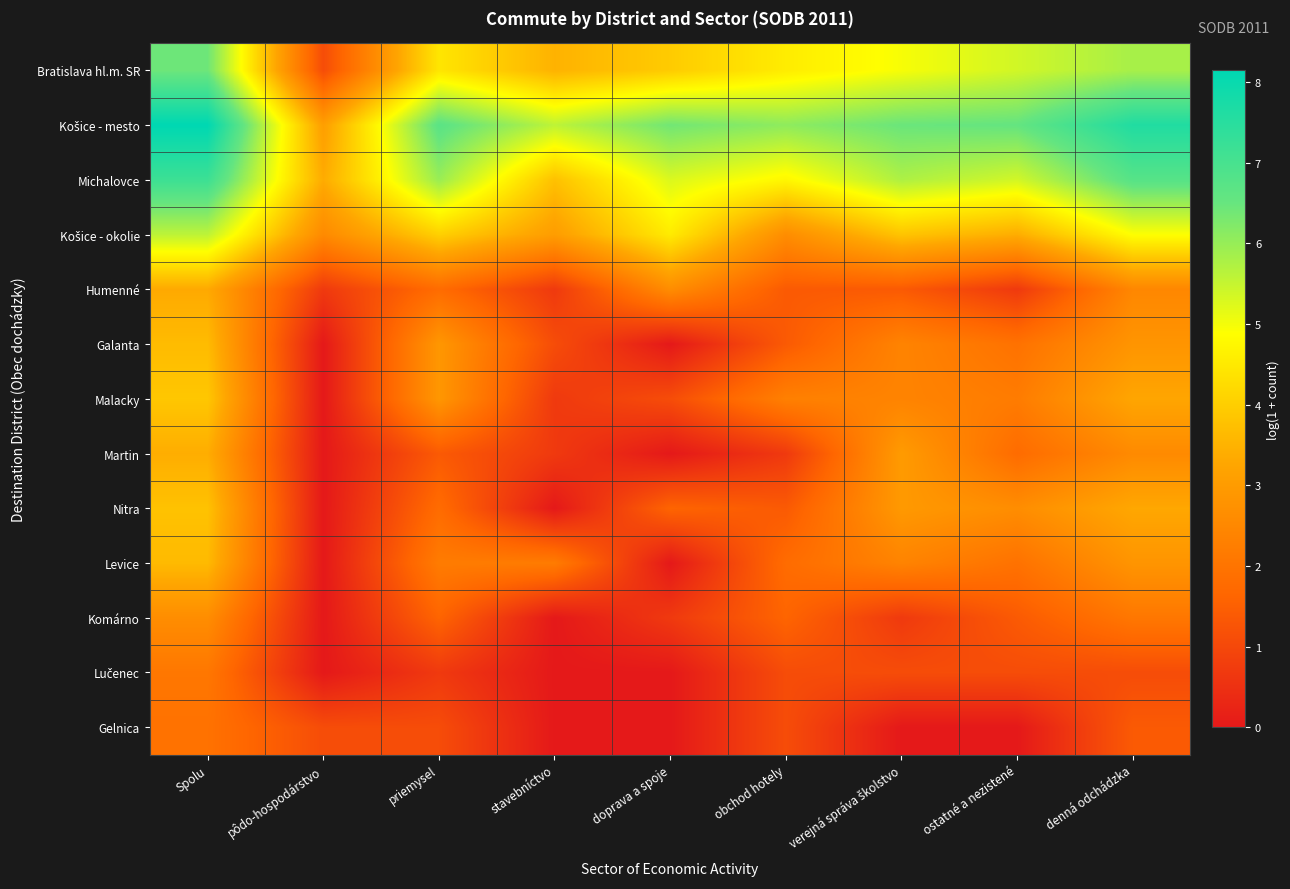

Which series has the largest total across all categories?

Košice - mesto